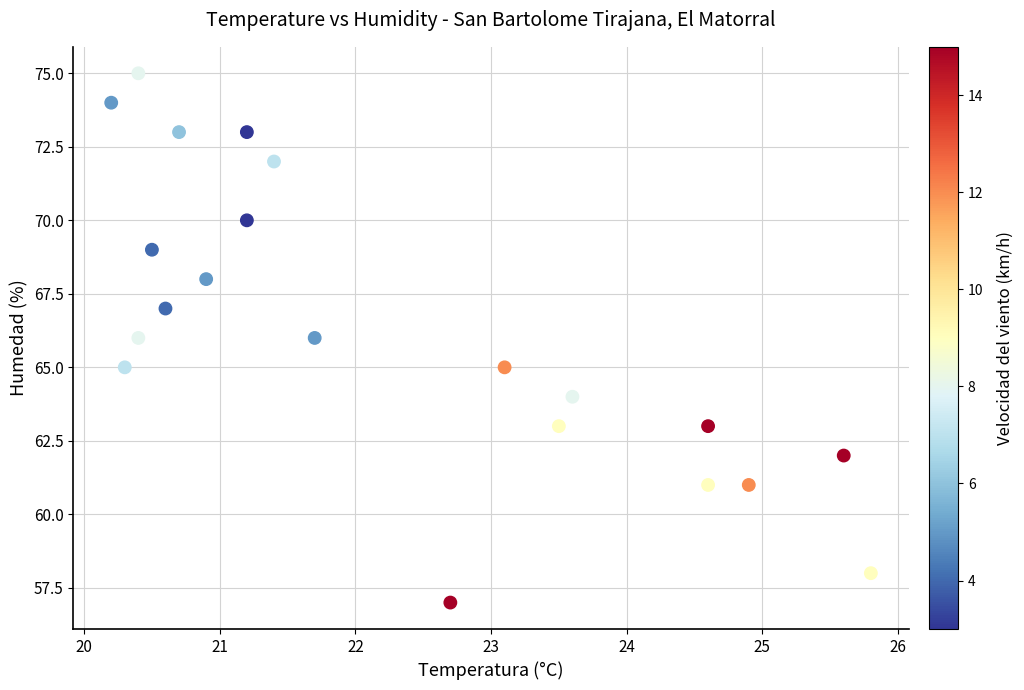

What is the range of Y values (max minus min)?

18